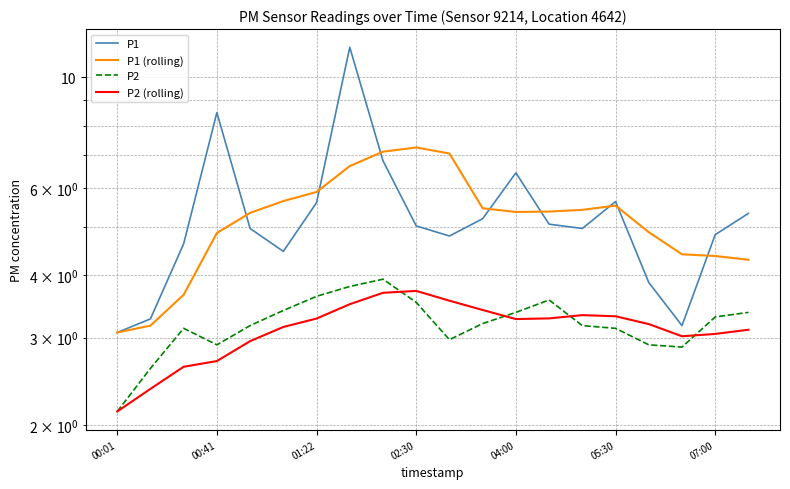

At which label is P1 closest to 7?

8